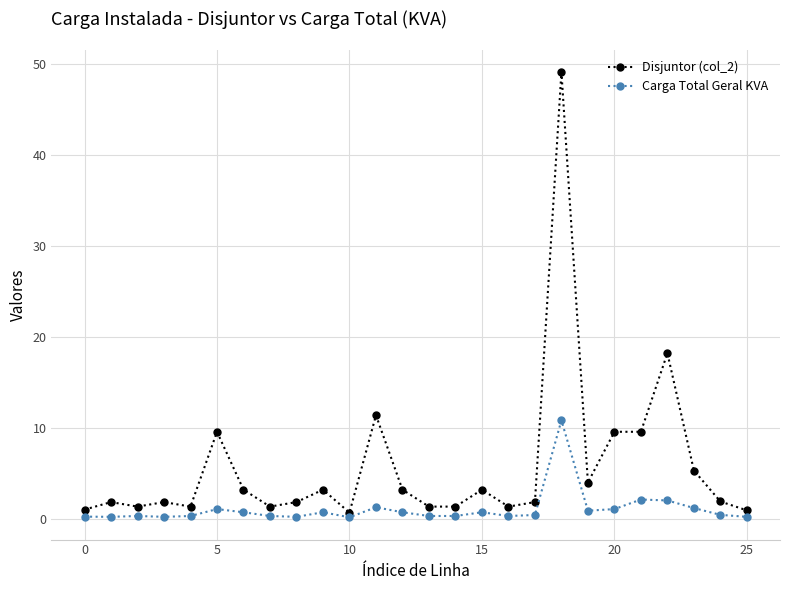

What is the highest value of the Disjuntor (col_2) series?

49.1